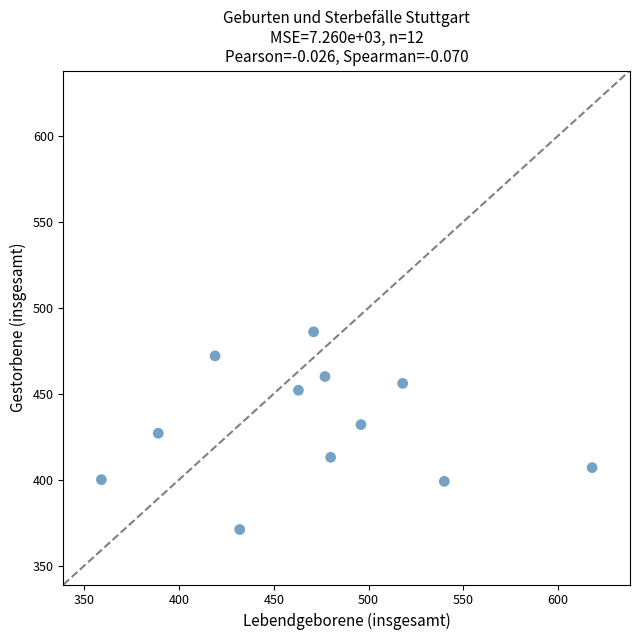

What is the average X value?

472